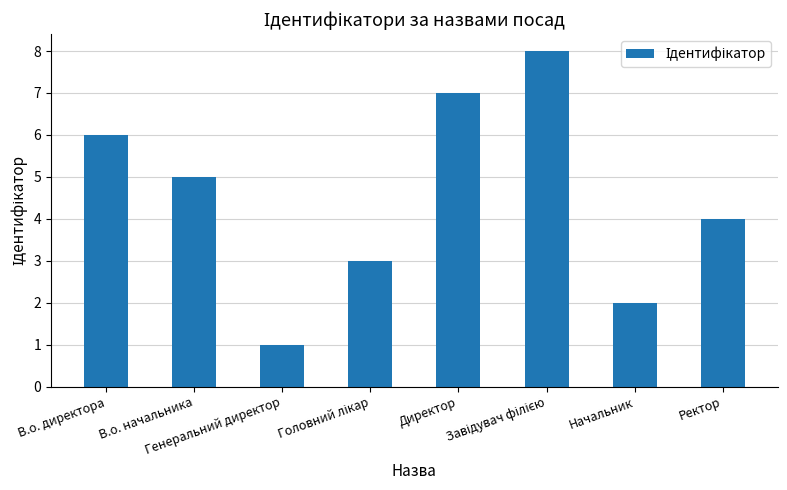

What is the sum of the values at Начальник and В.о. начальника?

7